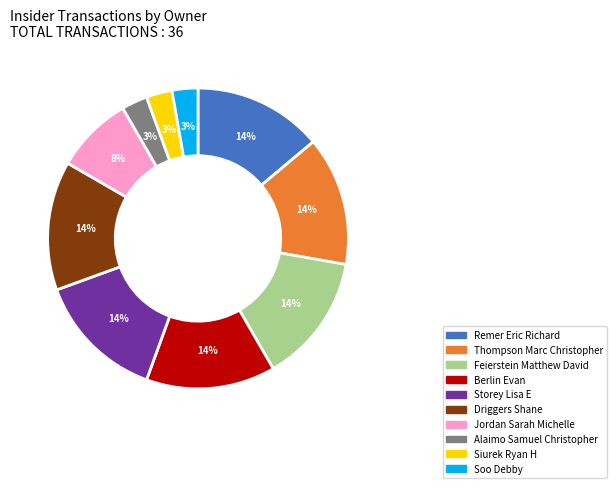

Count the number of slices in the pie.

10